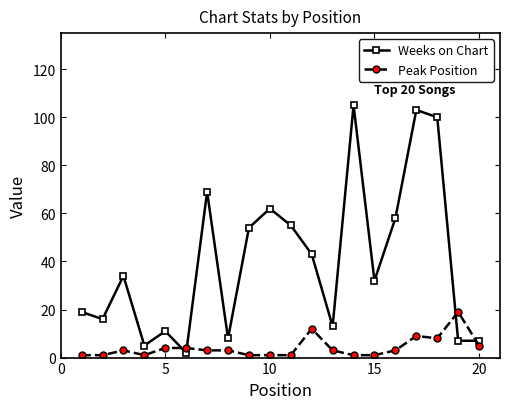

What is the greatest value displayed?

105